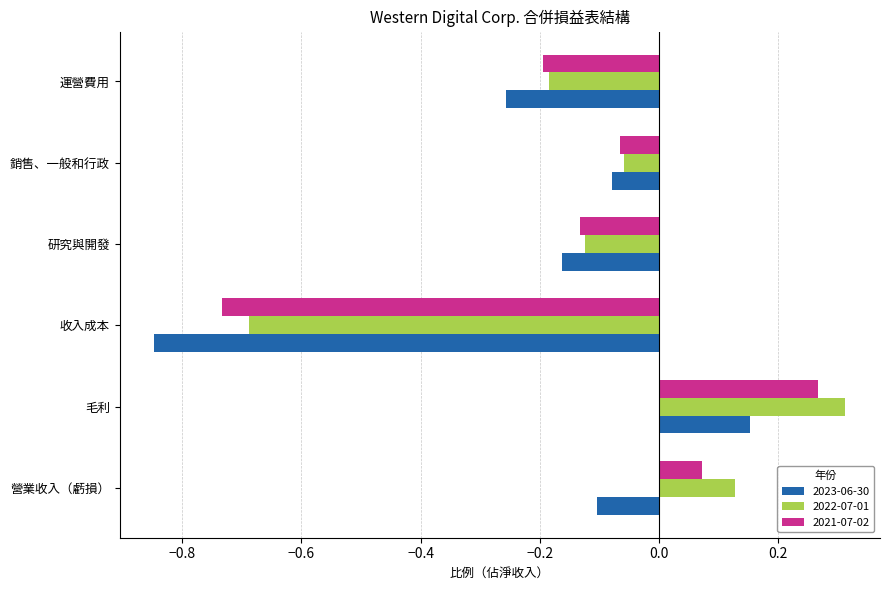

Rank the categories by 2023-06-30 value from lowest to highest.

收入成本, 運營費用, 研究與開發, 營業收入（虧損）, 銷售、一般和行政, 毛利